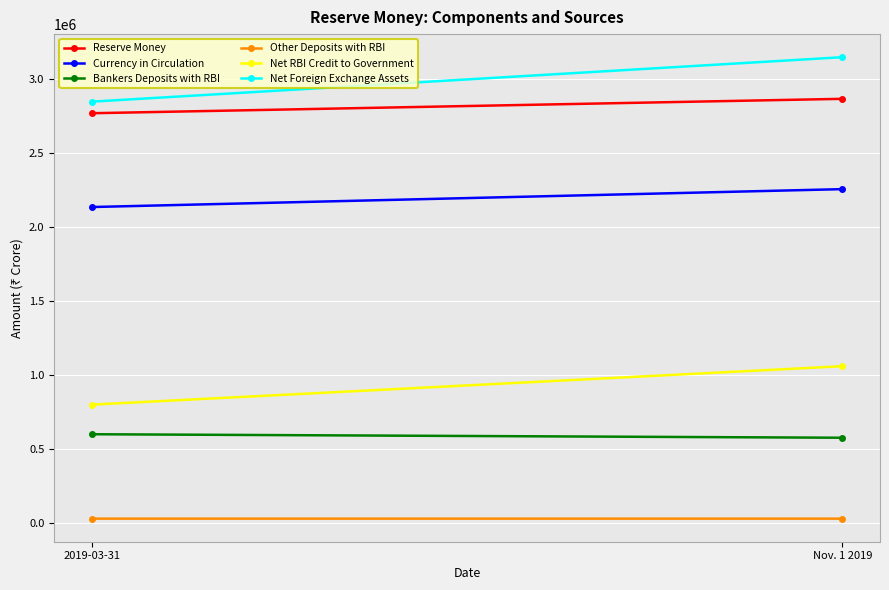

What is the sum of the Net Foreign Exchange Assets values at 2019-03-31 and Nov. 1 2019?

5997665